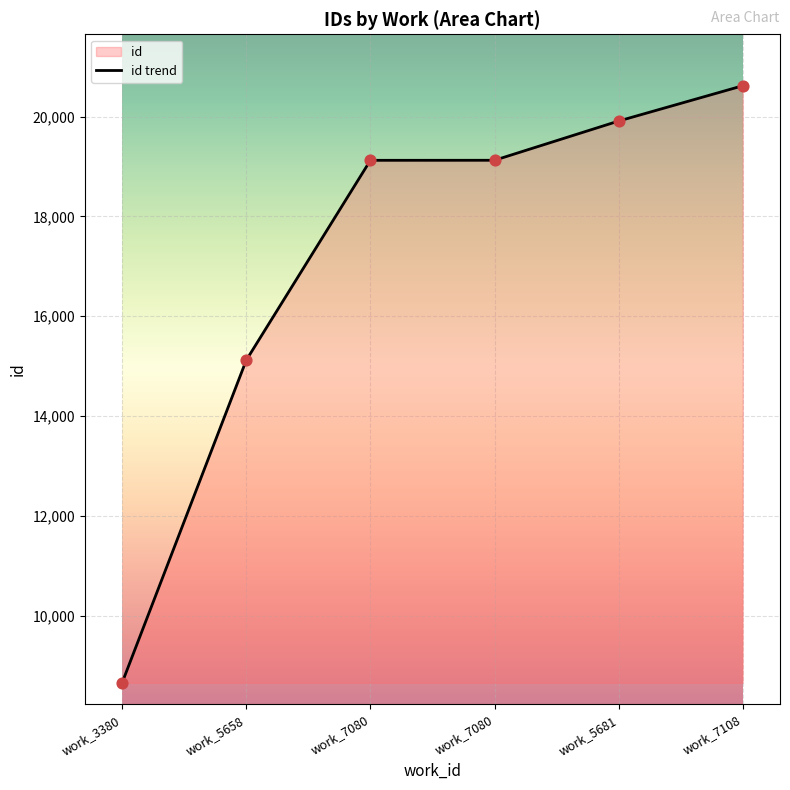

What is the change in value from work_7080 to work_5681?

+786